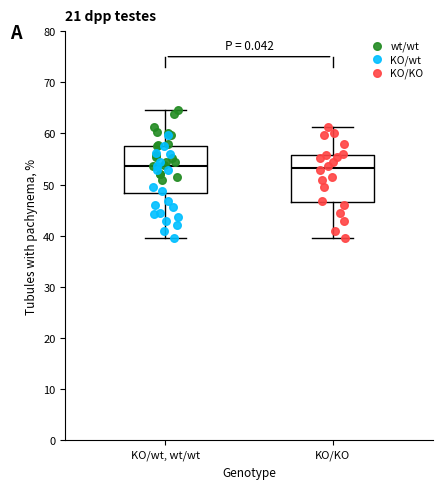

Where does the upper whisker of the box for KO/KO end on the y-axis? The values are not printed on the chart, so give them approximately, as read against the axis.

61